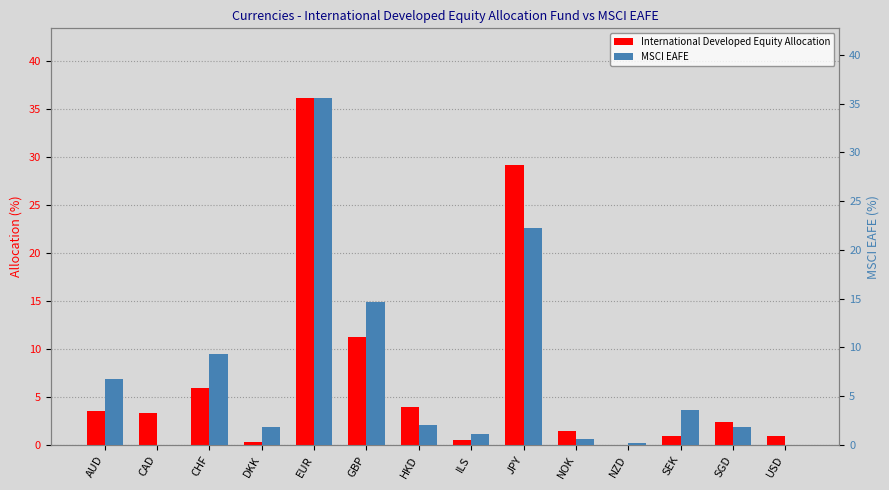

Rank the series by their maximum value, from lowest to highest.

MSCI EAFE, International Developed Equity Allocation